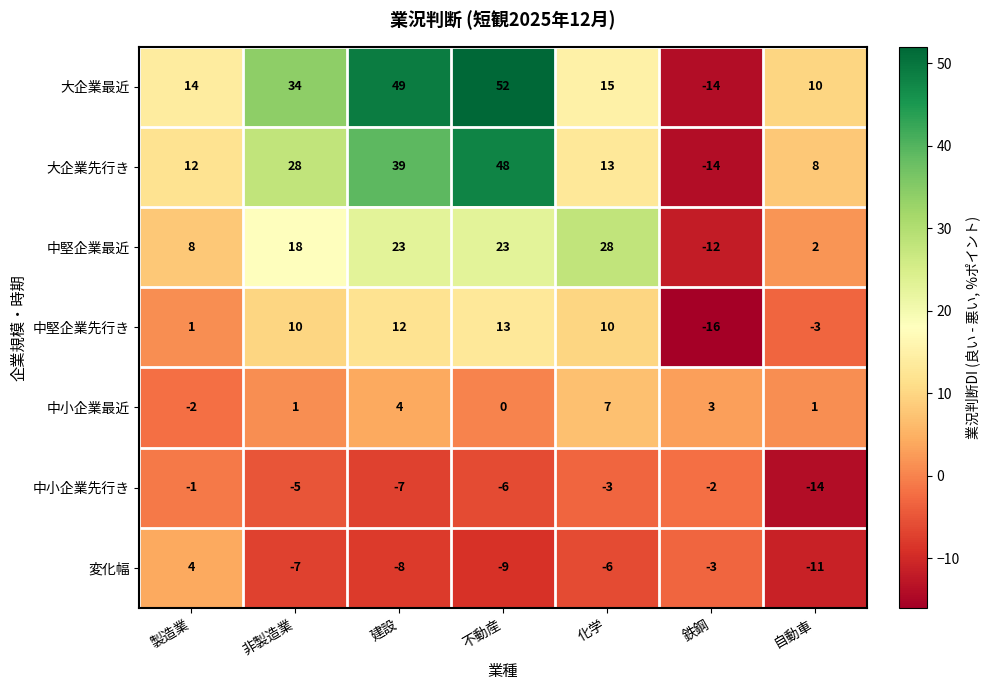

Which label corresponds to the smallest value in the chart?

鉄鋼